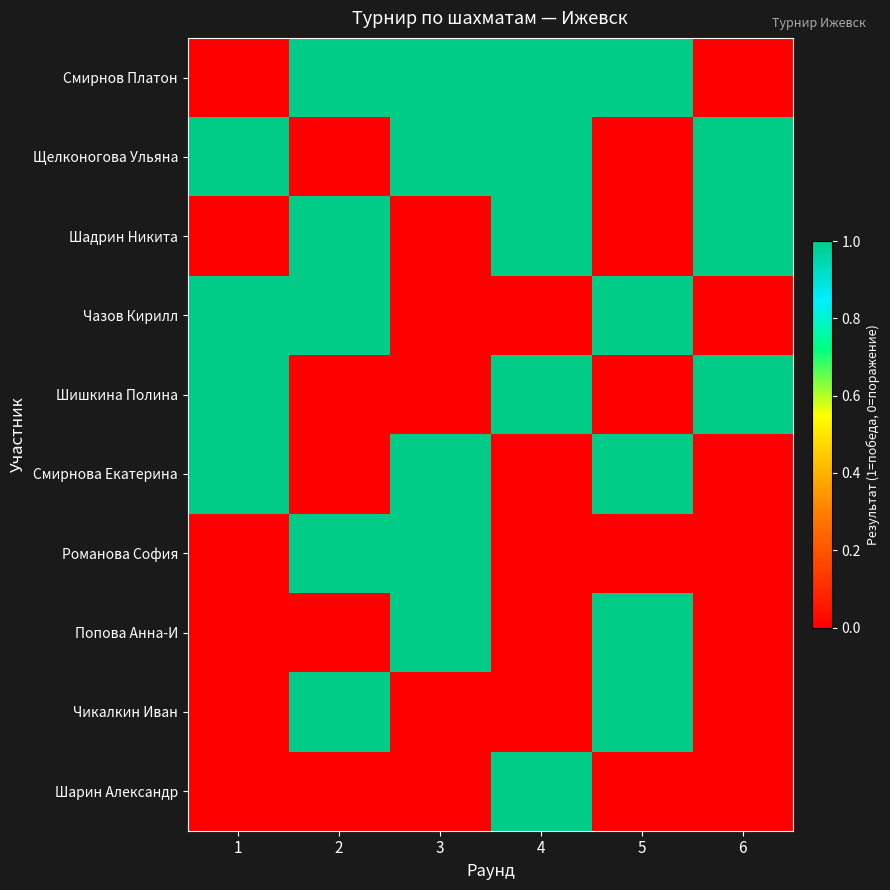

Which has a higher value, 6 or 5?

5